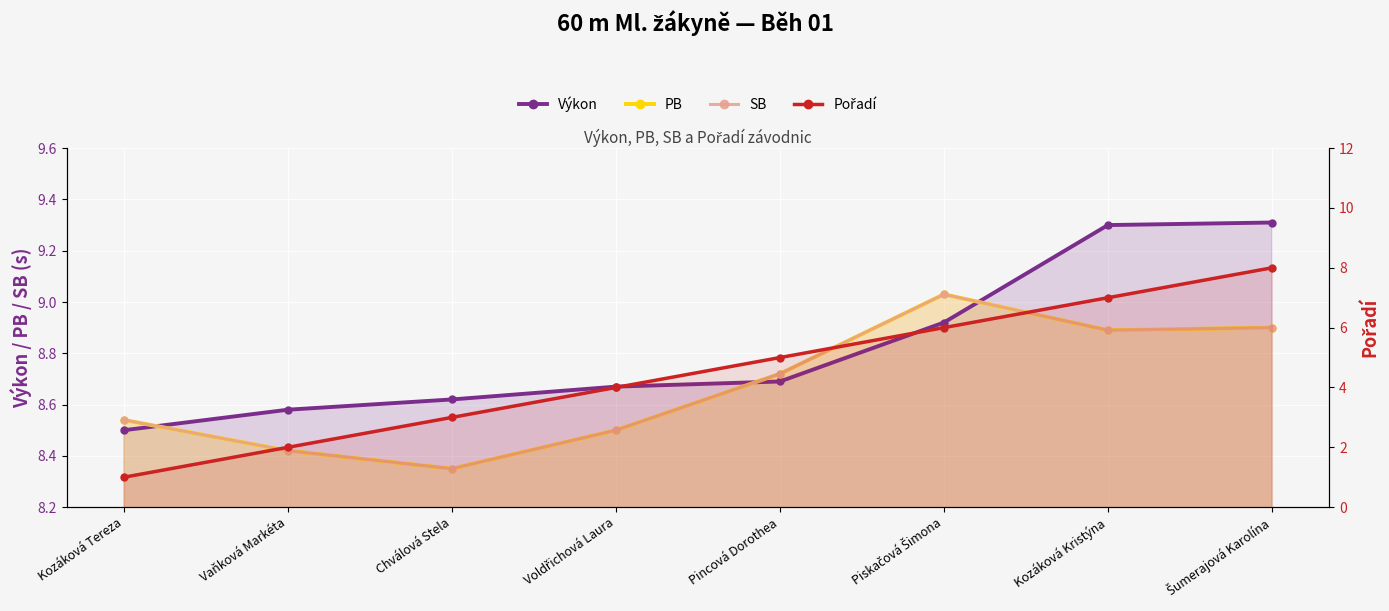

Where is Pořadí nearest to the value 4?

Voldřichová Laura